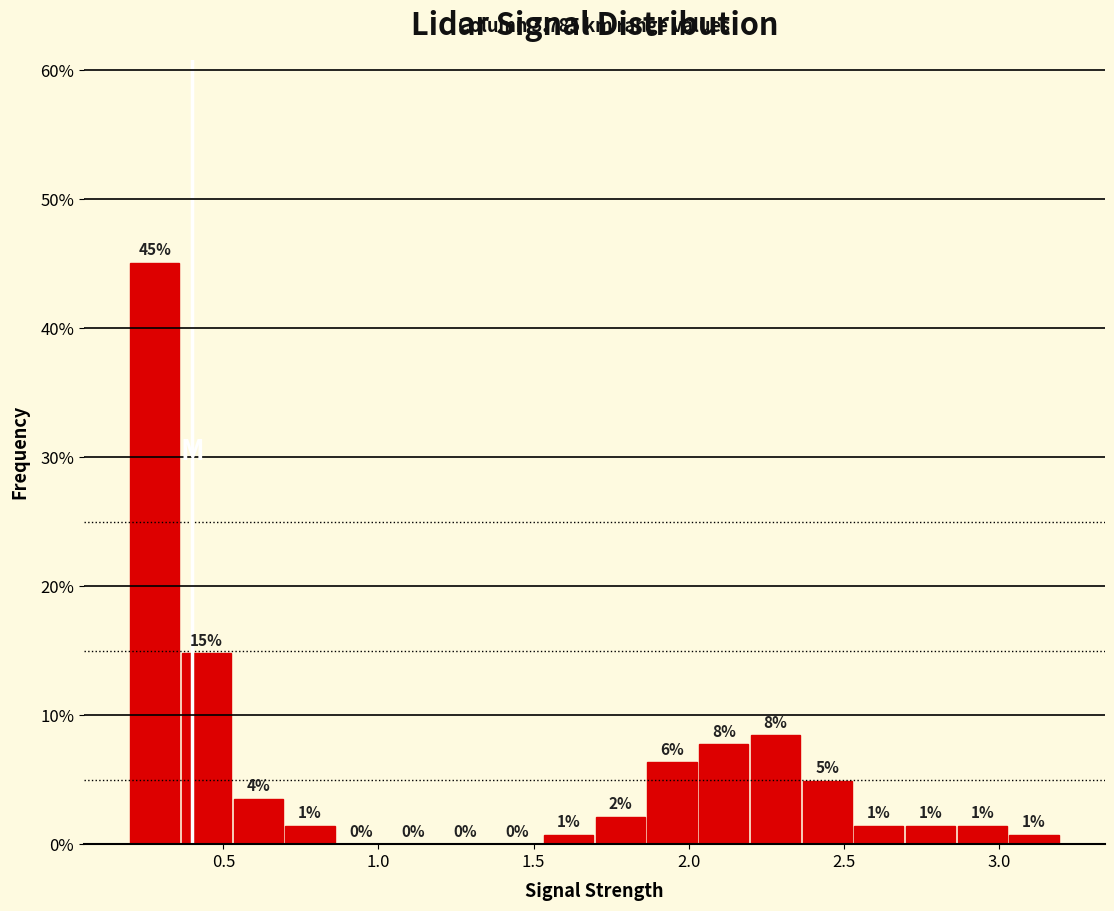

Read against the x-axis, roughly where is the centre of the tallest bar?

0.30